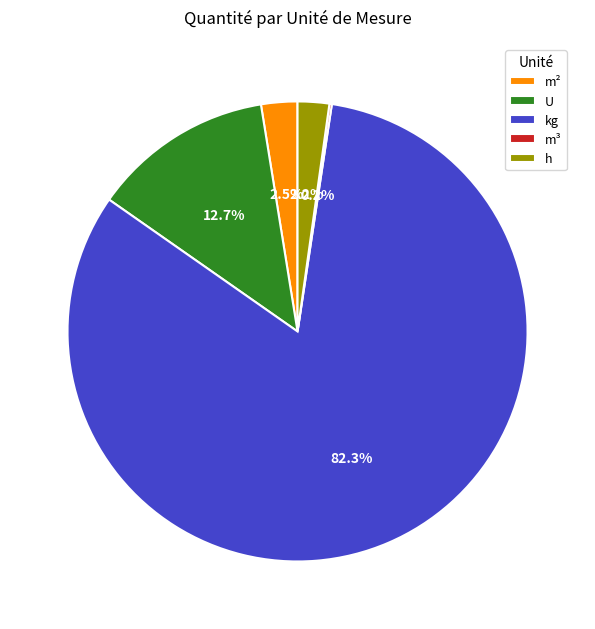

What percentage is NOT represented by m²?

97.5%